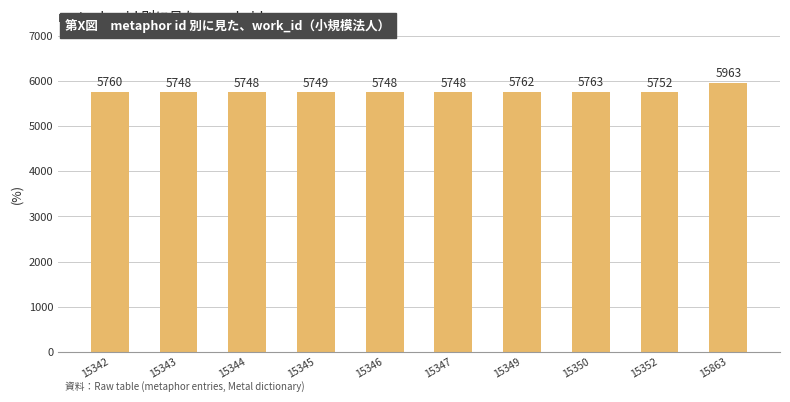

Does the chart contain any negative values?

No